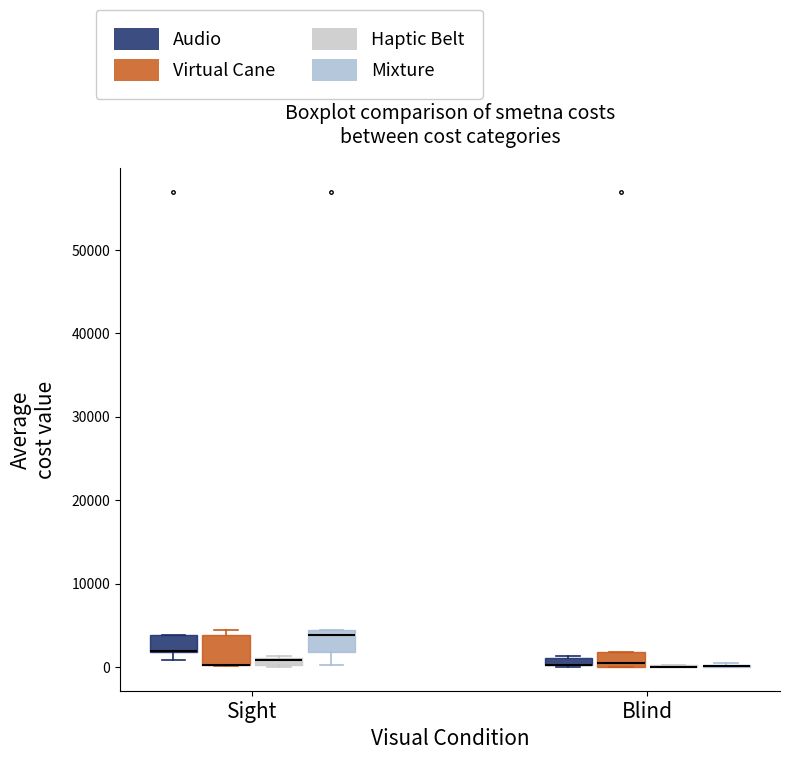

Where is the lower edge of the box for Sight (Audio) on the y-axis? The values are not printed on the chart, so give them approximately, as read against the axis.

2000